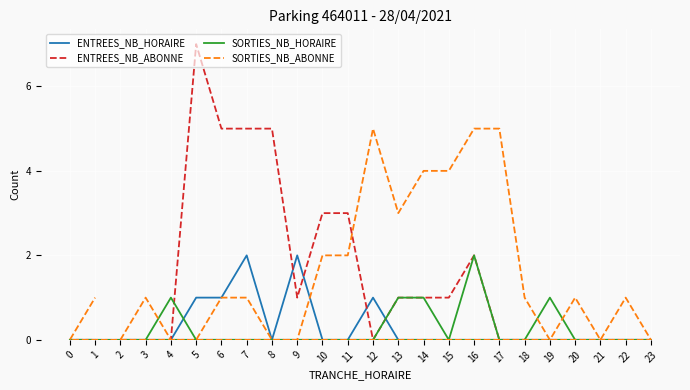

What is the average value of the ENTREES_NB_ABONNE series?

1